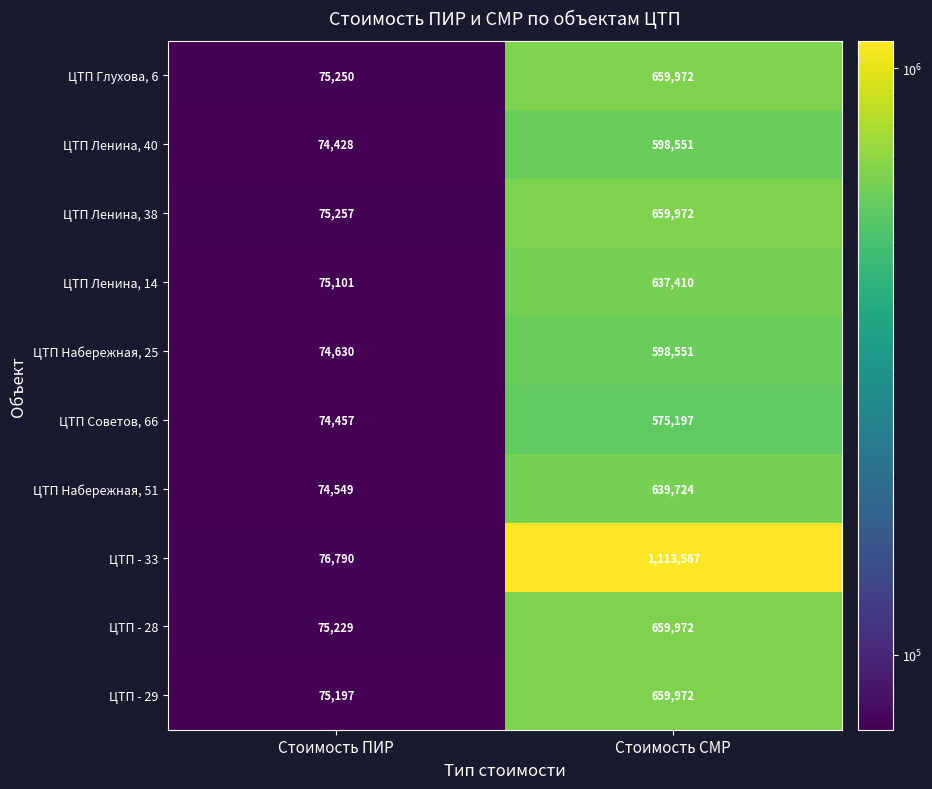

What is the total value across all series at Стоимость ПИР?

750888